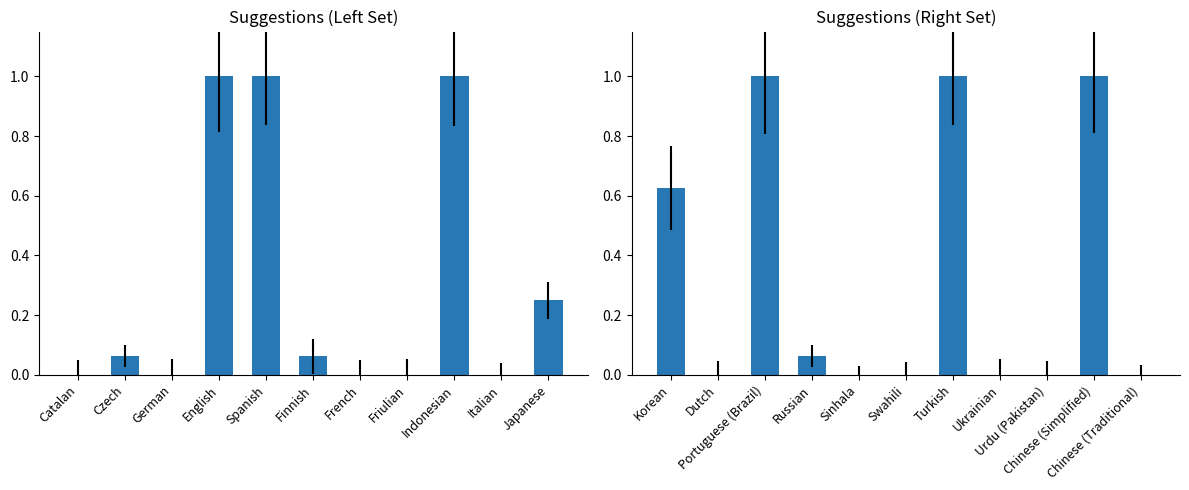

Does the chart contain stacked bars?

No